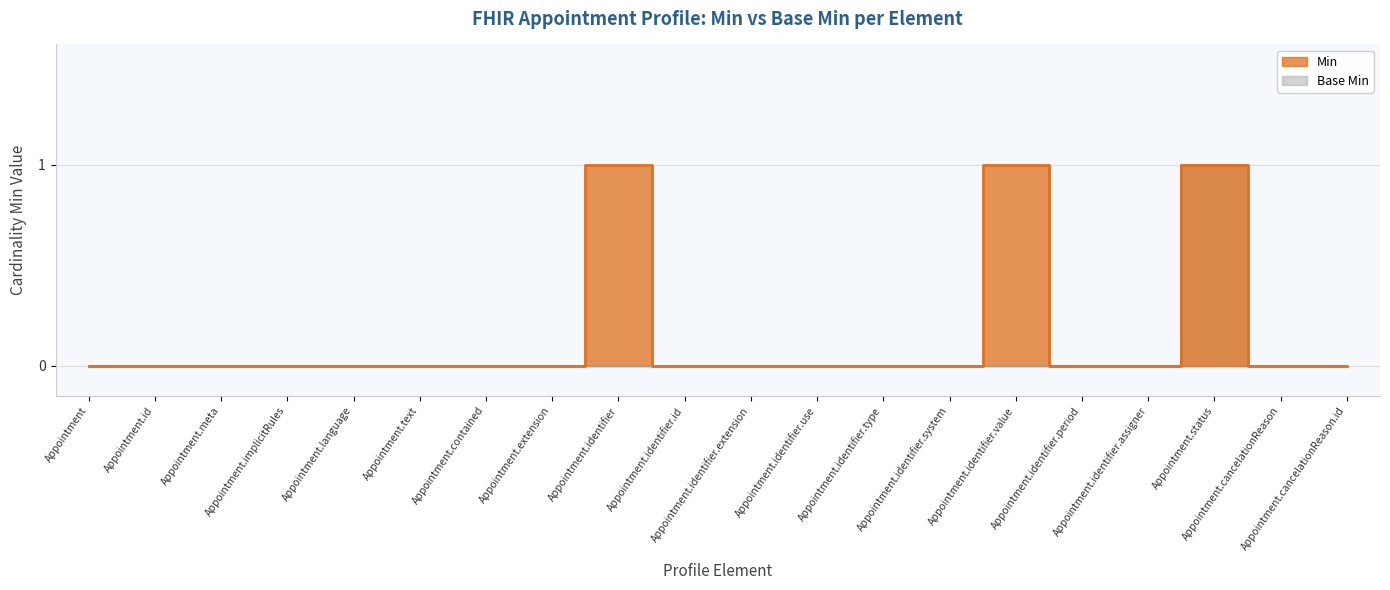

The Base Min series shows 0 at Appointment.extension. True or false?

True